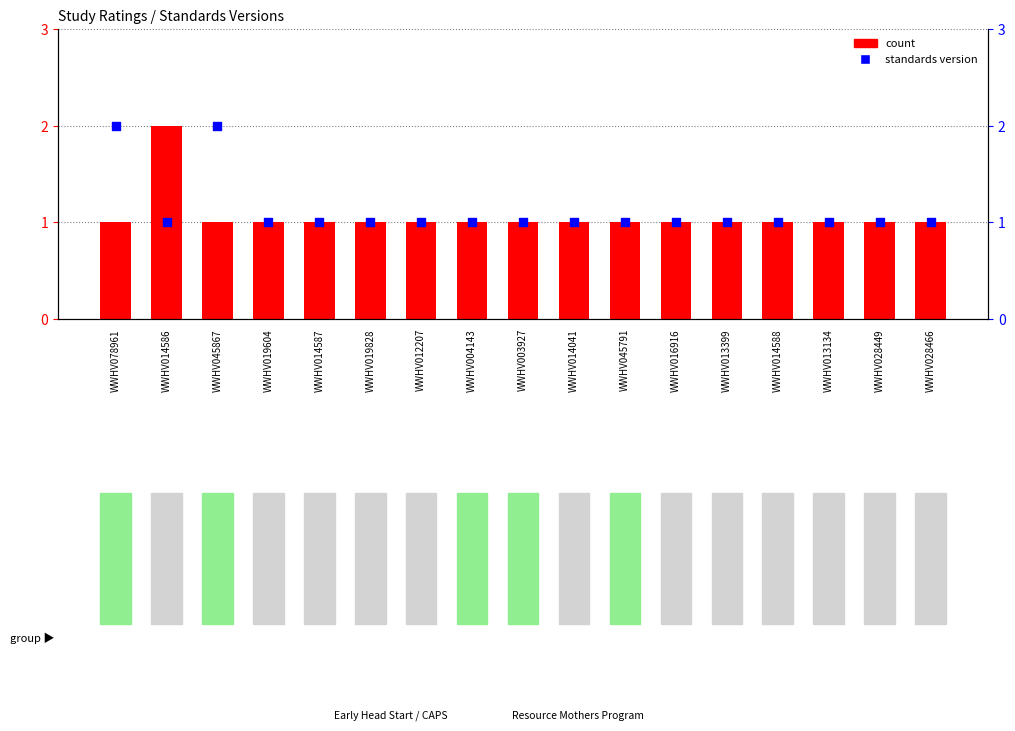

What is the total value across all series at WWHV078961?

3